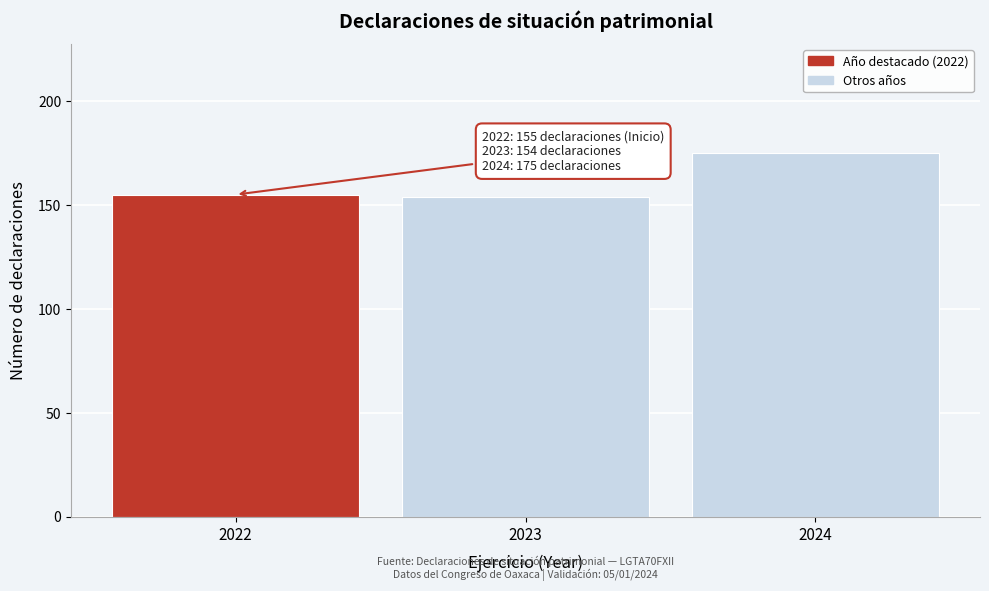

Reading left to right, extract all data points from this chart.

2022=155	2023=154	2024=175